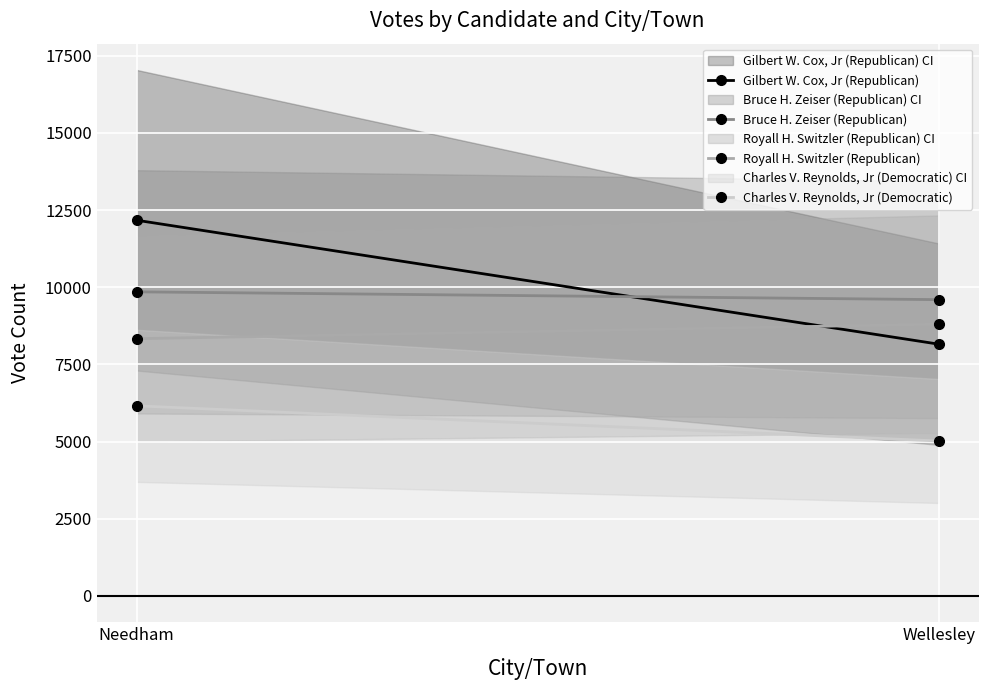

What is the average value of the Gilbert W. Cox, Jr (Republican) series?

10164